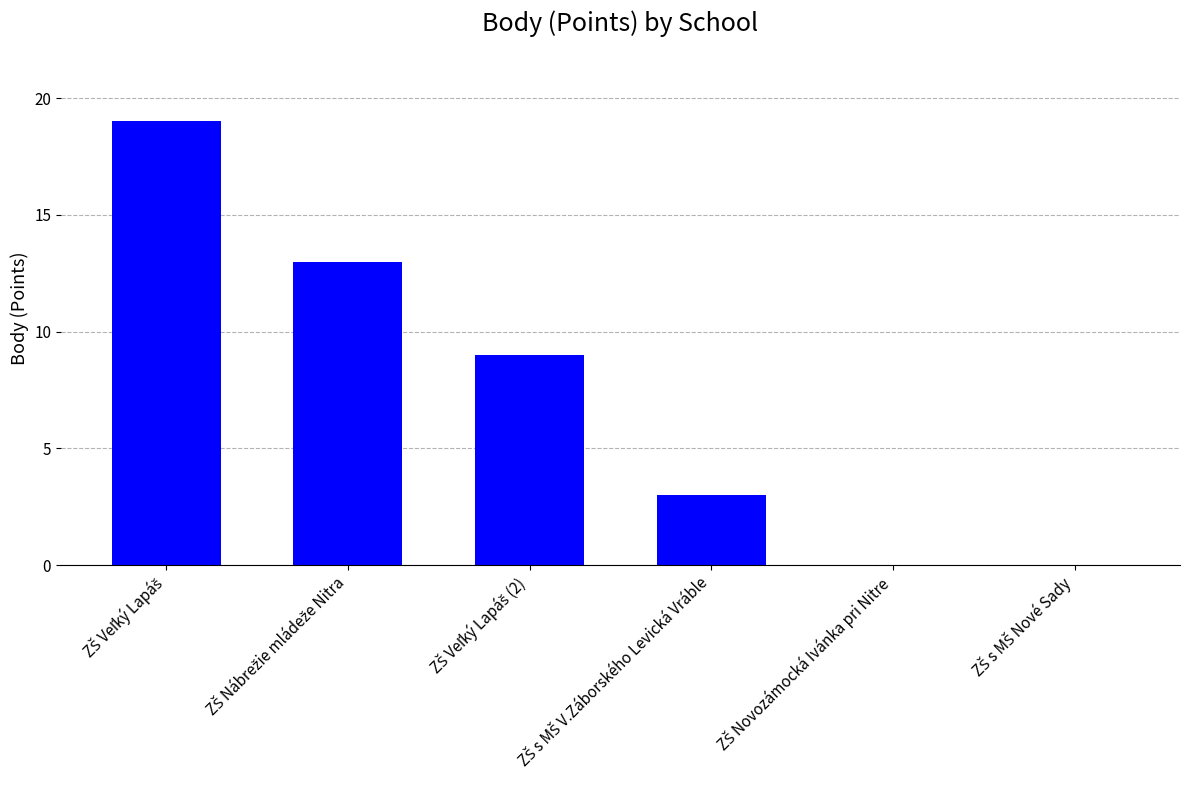

What is the average value?

7